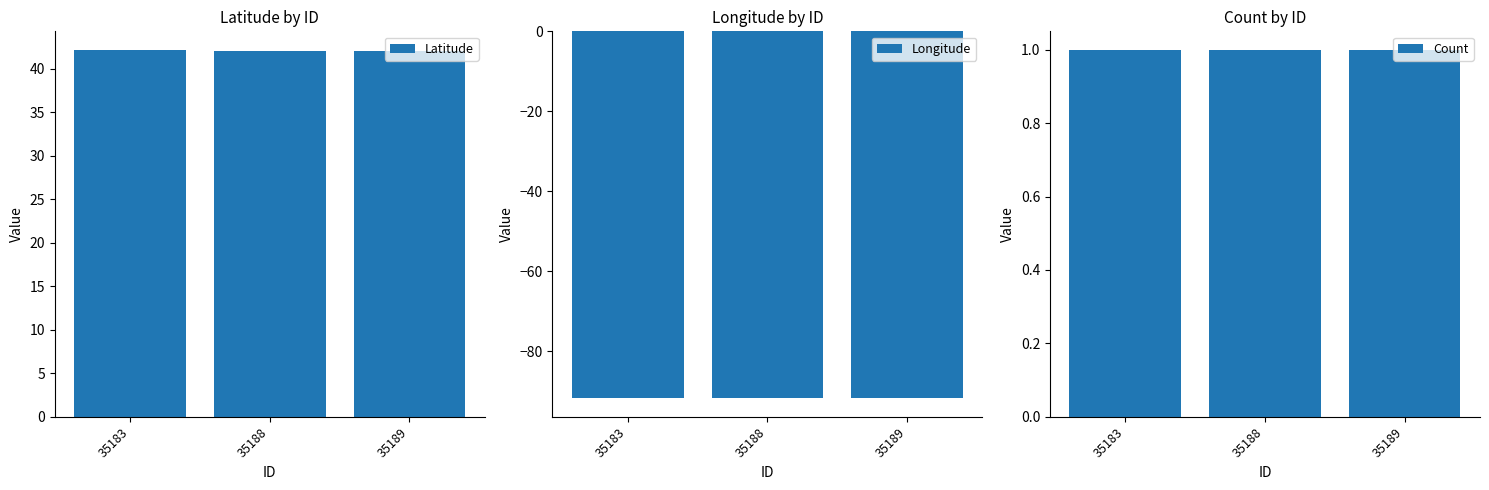

What is the maximum value shown in the chart?

42.2